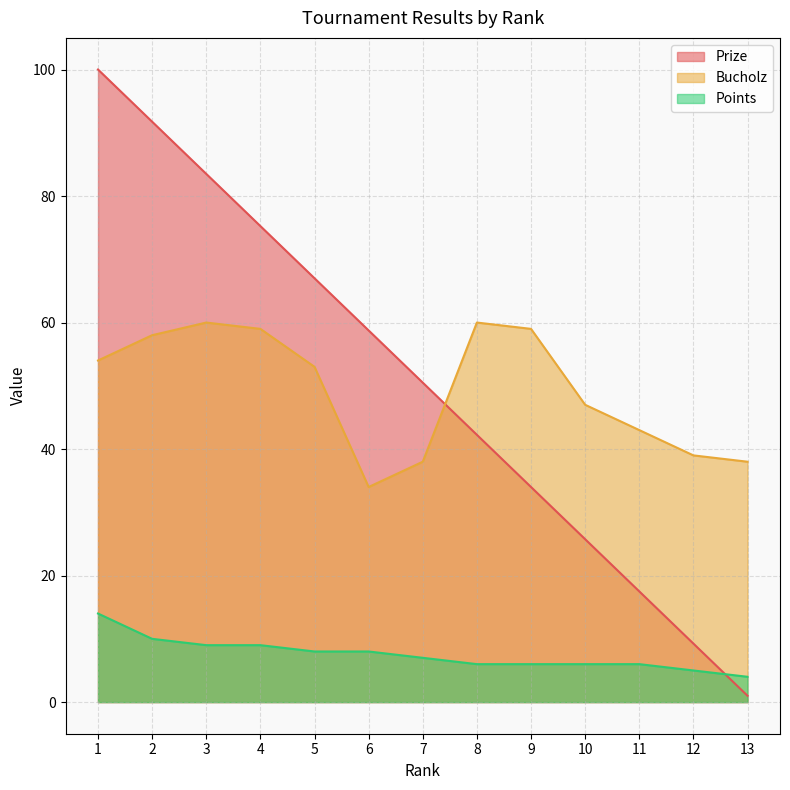

Count the number of data series in this chart.

3